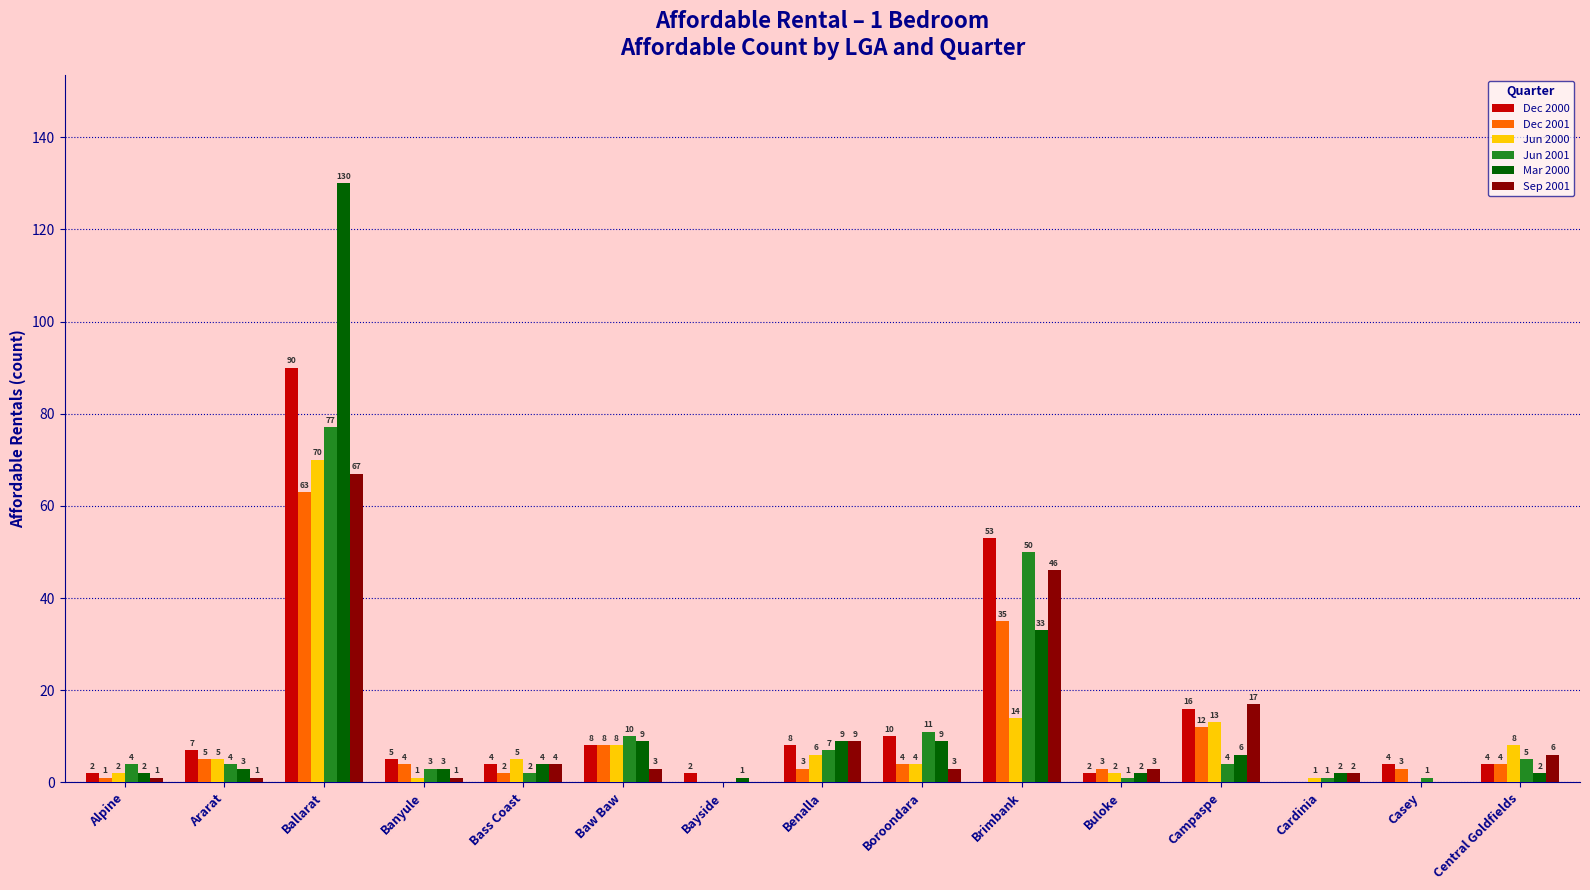

How many series are shown in this chart?

6